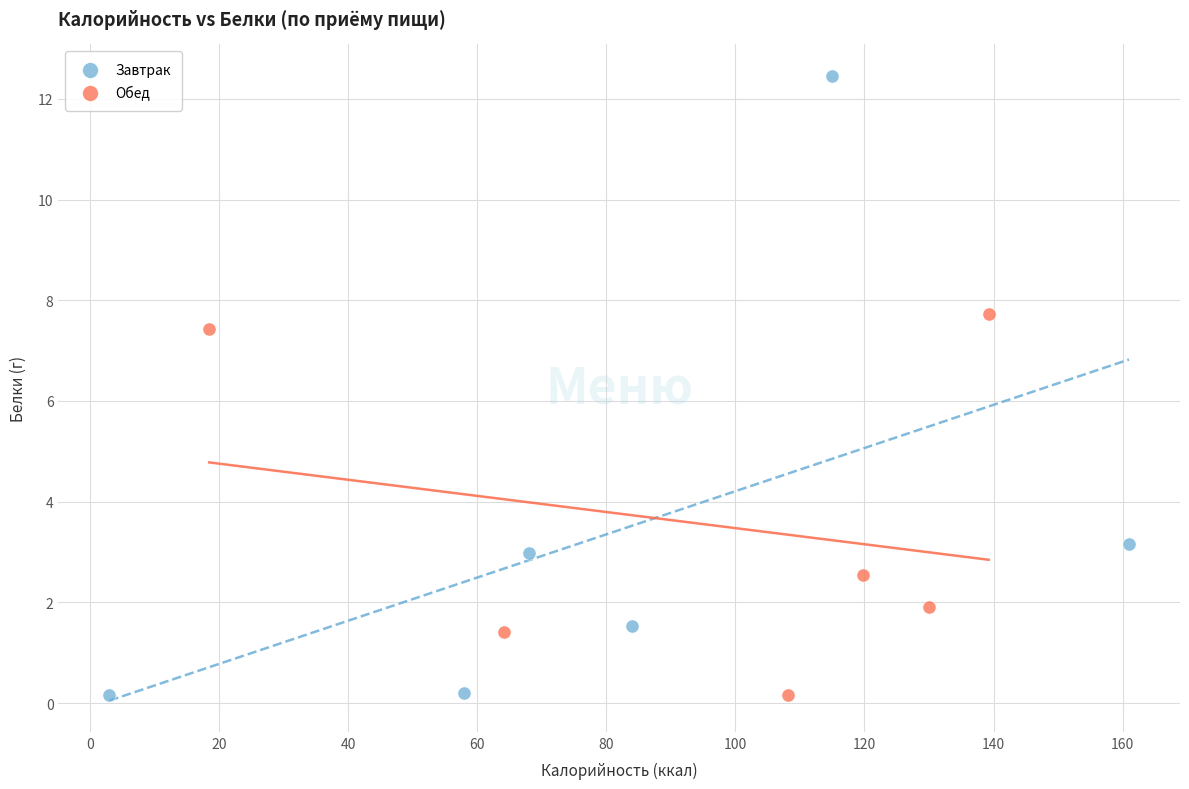

Which series reaches the maximum Y coordinate?

Завтрак